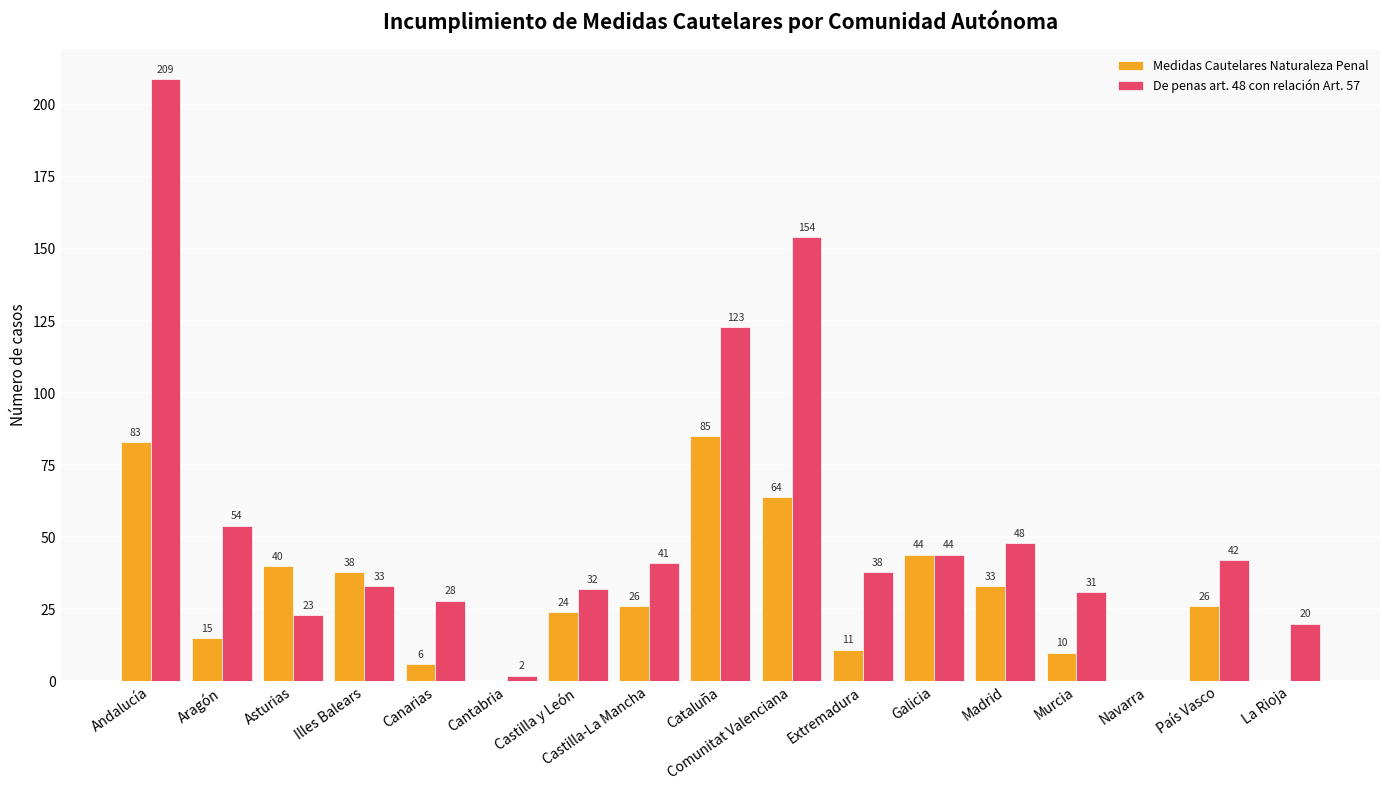

What is the maximum value for De penas art. 48 con relación Art. 57?

209